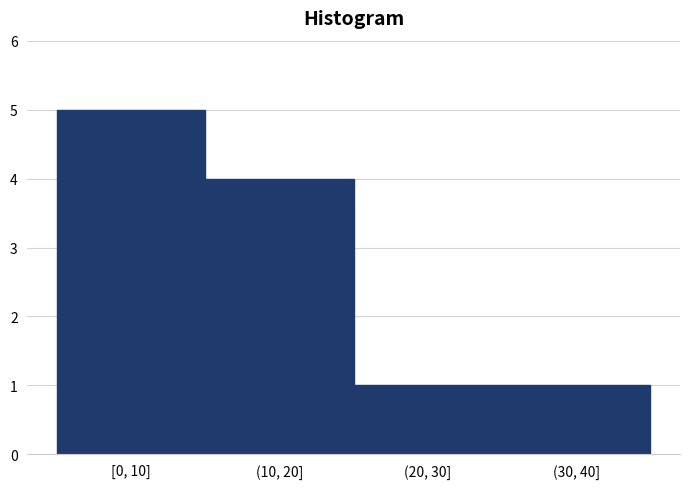

Reading left to right, transcribe all the data shown in this chart.

5	4	1	1